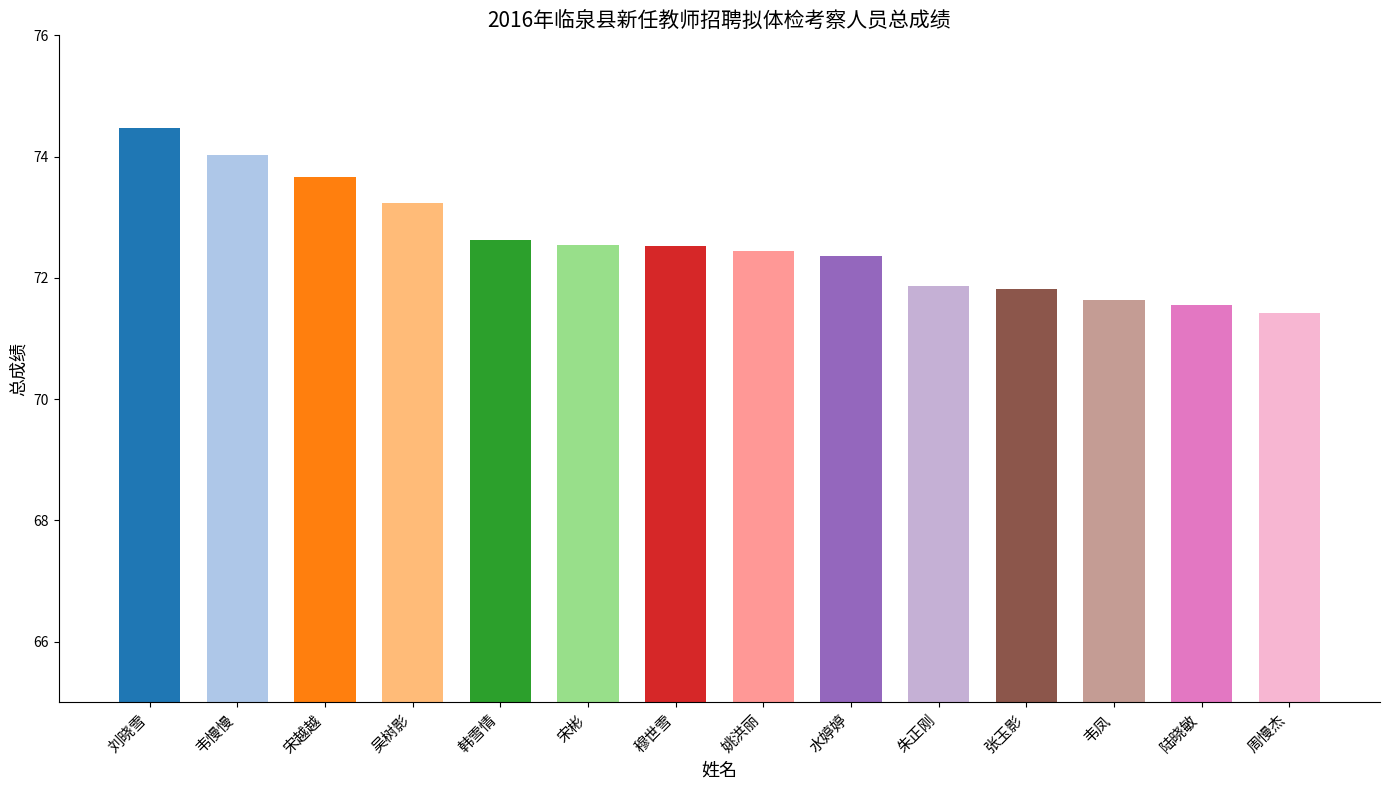

What is the minimum value shown in the chart?

71.4